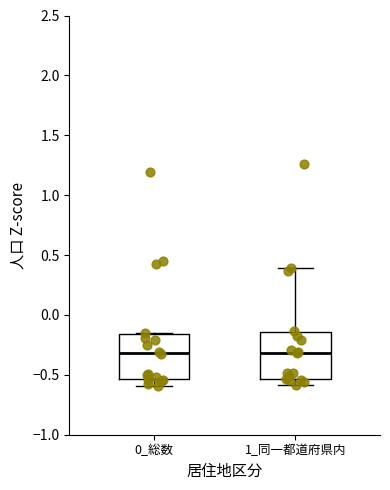

Where does the median line of the box for 1_同一都道府県内 sit on the y-axis? The values are not printed on the chart, so give them approximately, as read against the axis.

-0.30